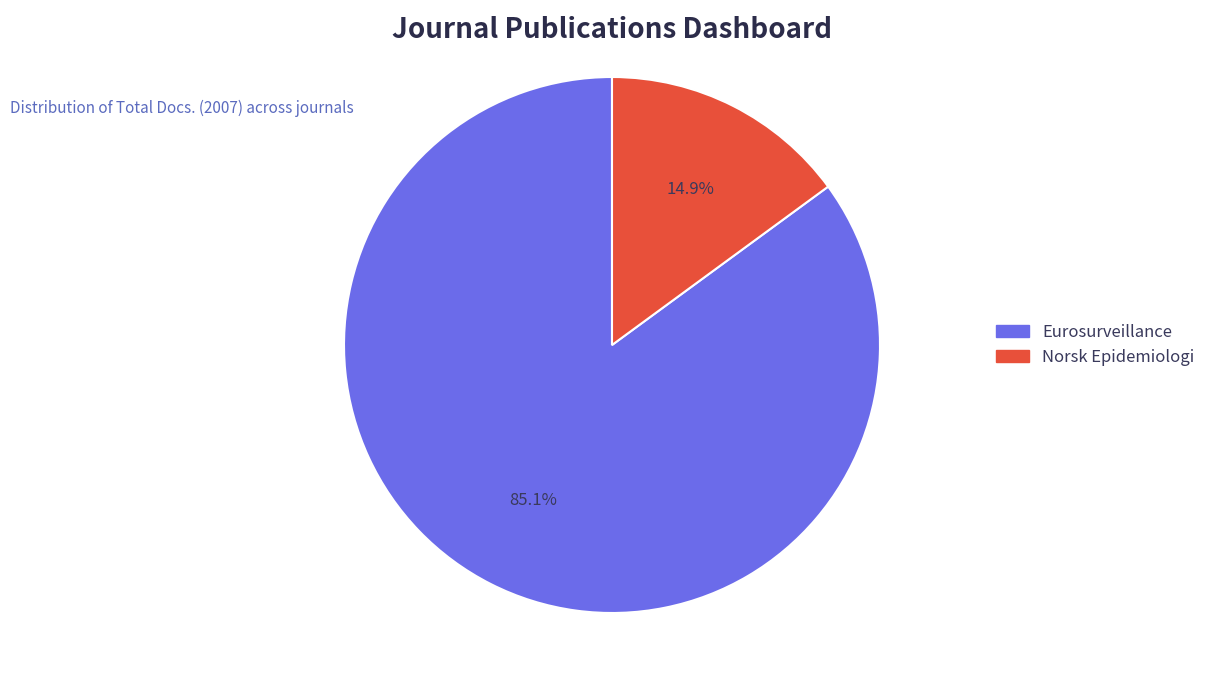

Which category has the smallest portion of the pie?

Norsk Epidemiologi